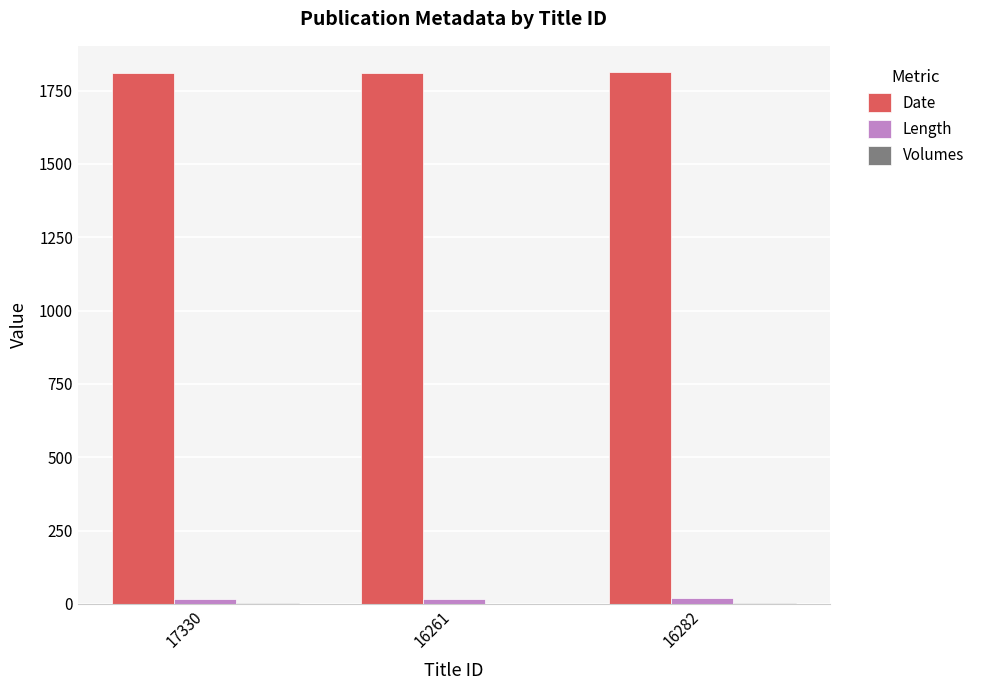

Which series has the largest total across all categories?

Date